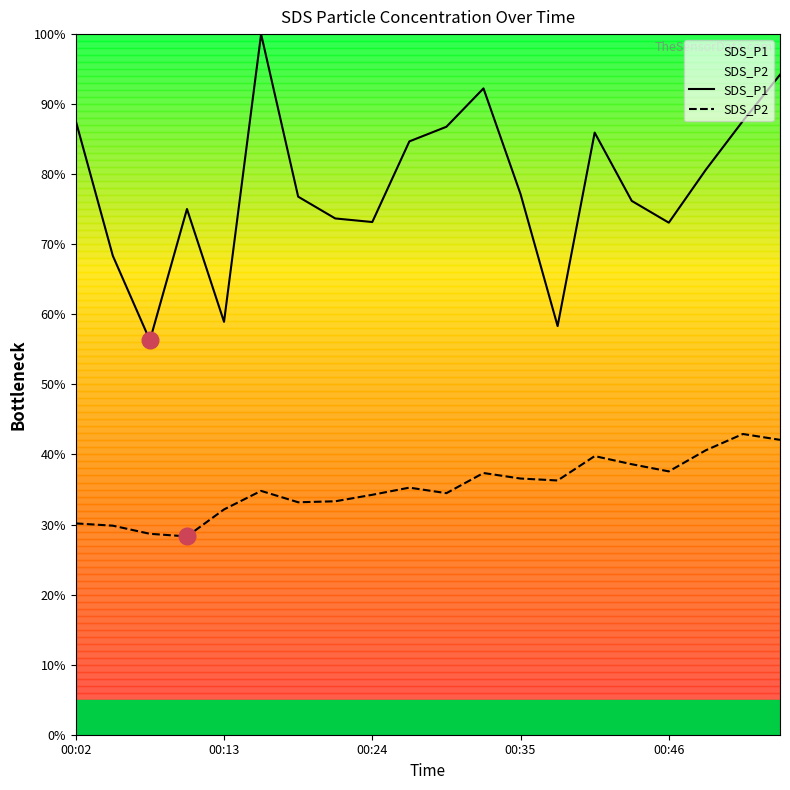

True or false: SDS_P1 and SDS_P2 intersect in this chart.

False